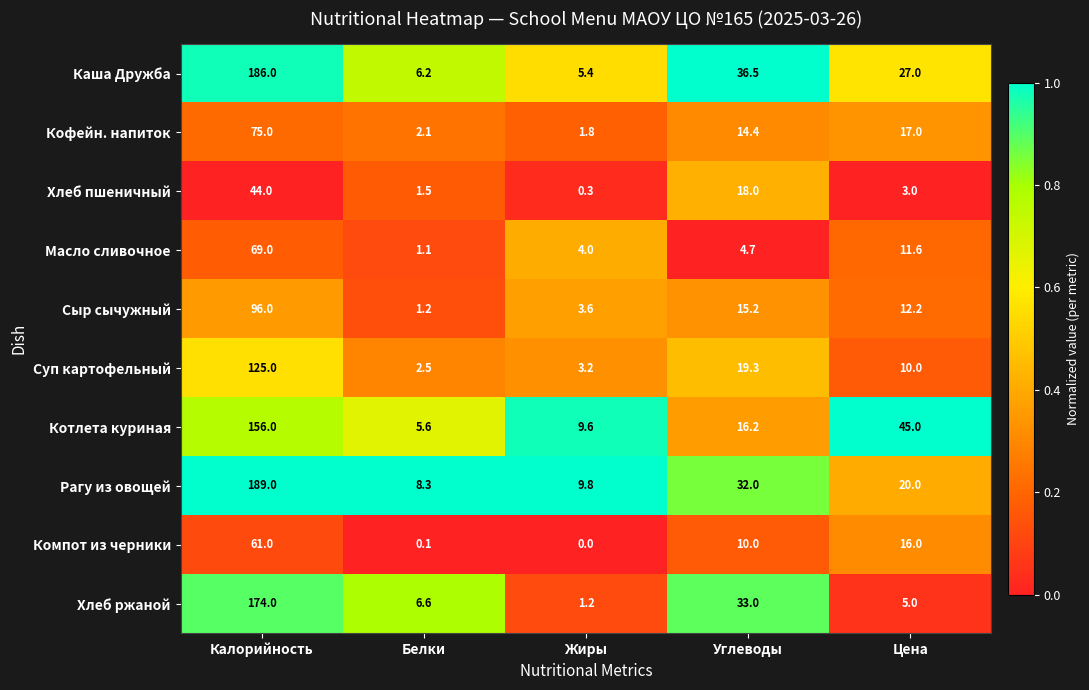

What value does the Кофейн. напиток series have at Углеводы?

14.4